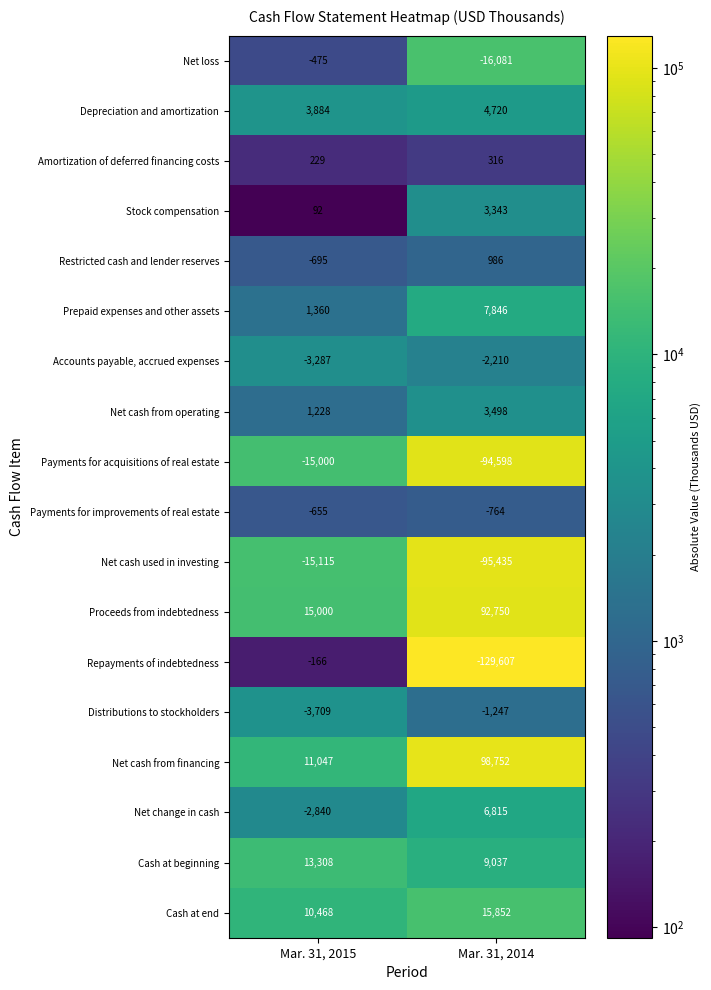

The value of Depreciation and amortization at Mar. 31, 2015 is 6581. True or false?

False